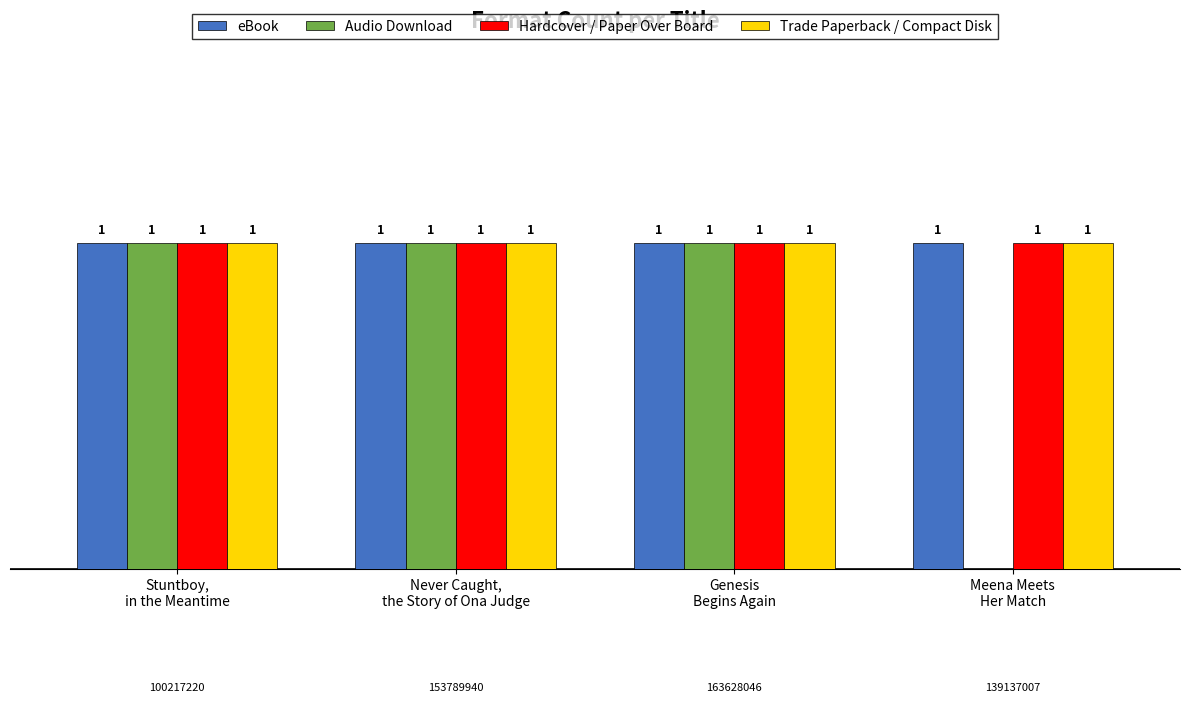

What are all the series names shown in the legend?

eBook, Audio Download, Hardcover / Paper Over Board, Trade Paperback / Compact Disk